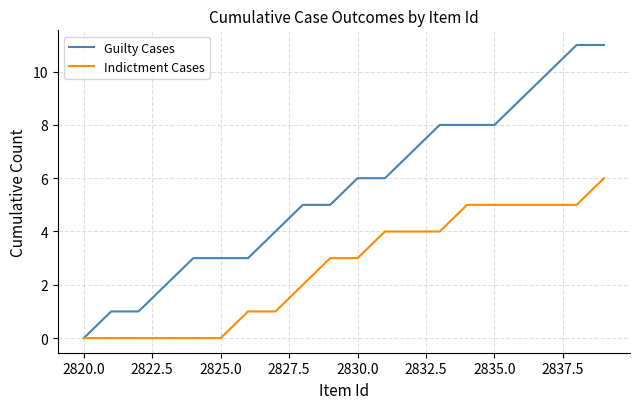

What is the maximum value for Guilty Cases?

11